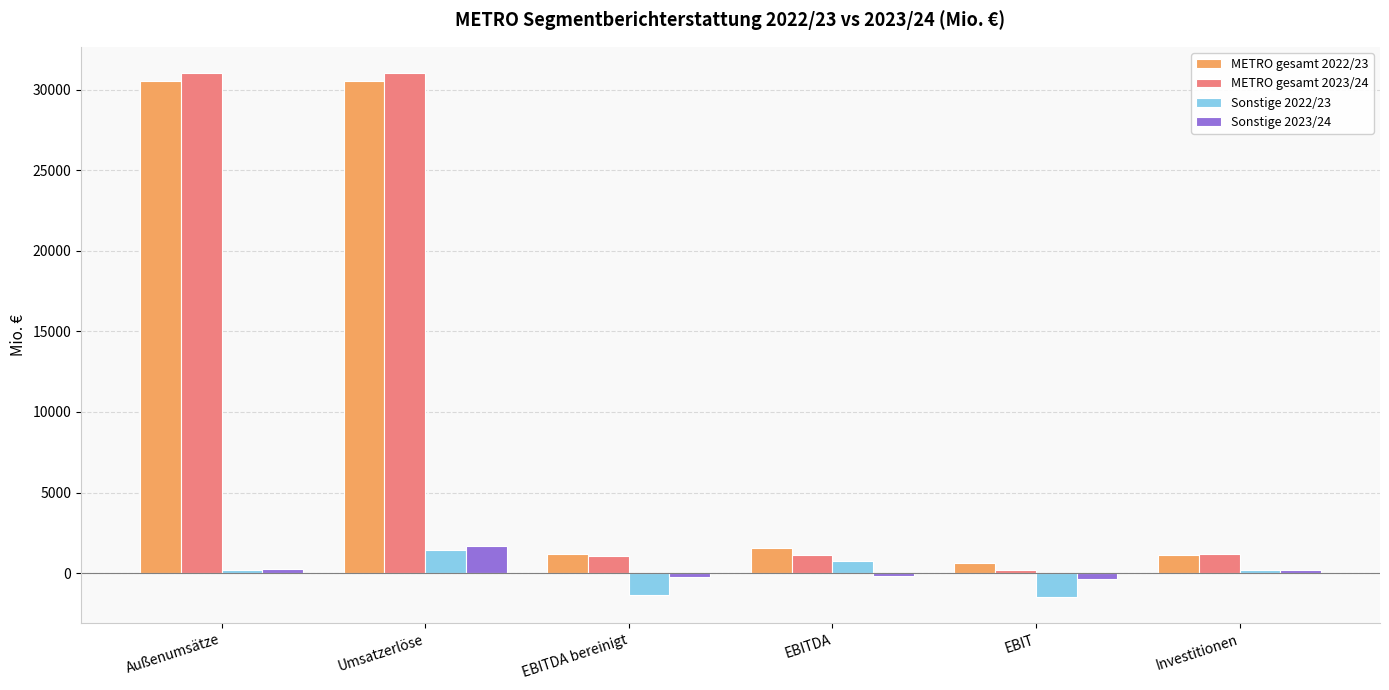

How many data points in METRO gesamt 2023/24 are less than 1196?

3